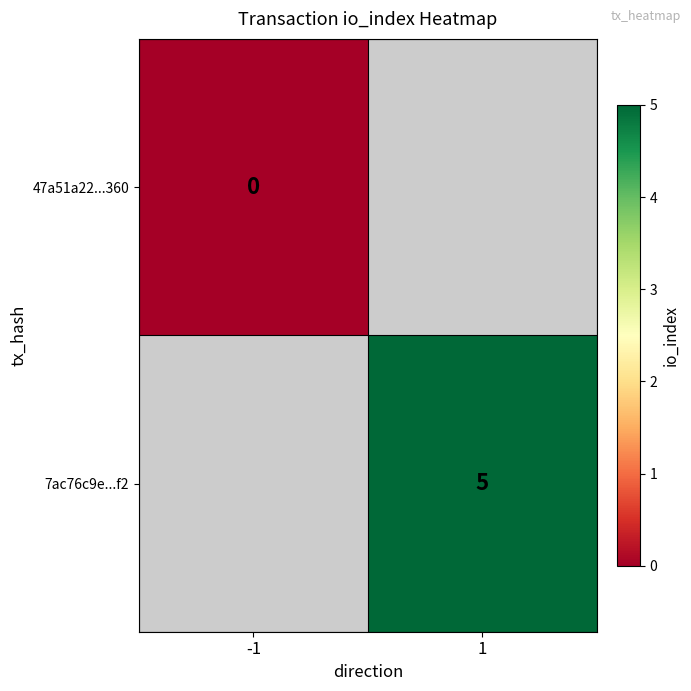

The 7ac76c9e...f2 series shows 7.2 at 1. True or false?

False